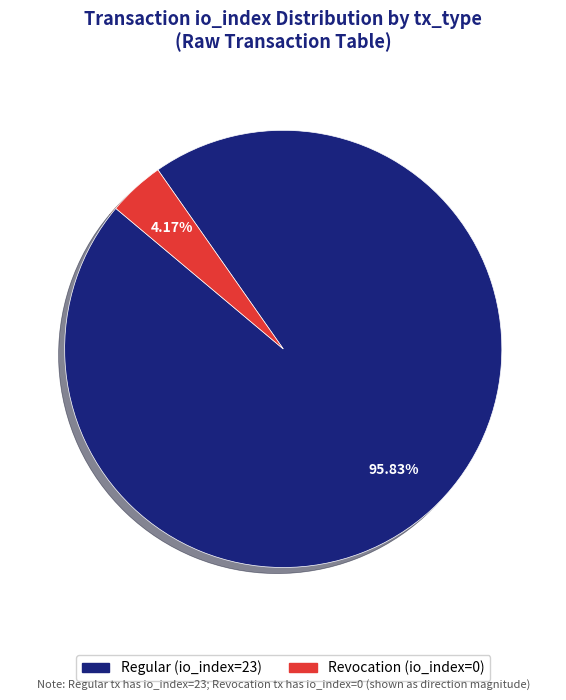

To the nearest percent, what is the combined percentage of Revocation (io_index=0) and Regular (io_index=23)?

100%